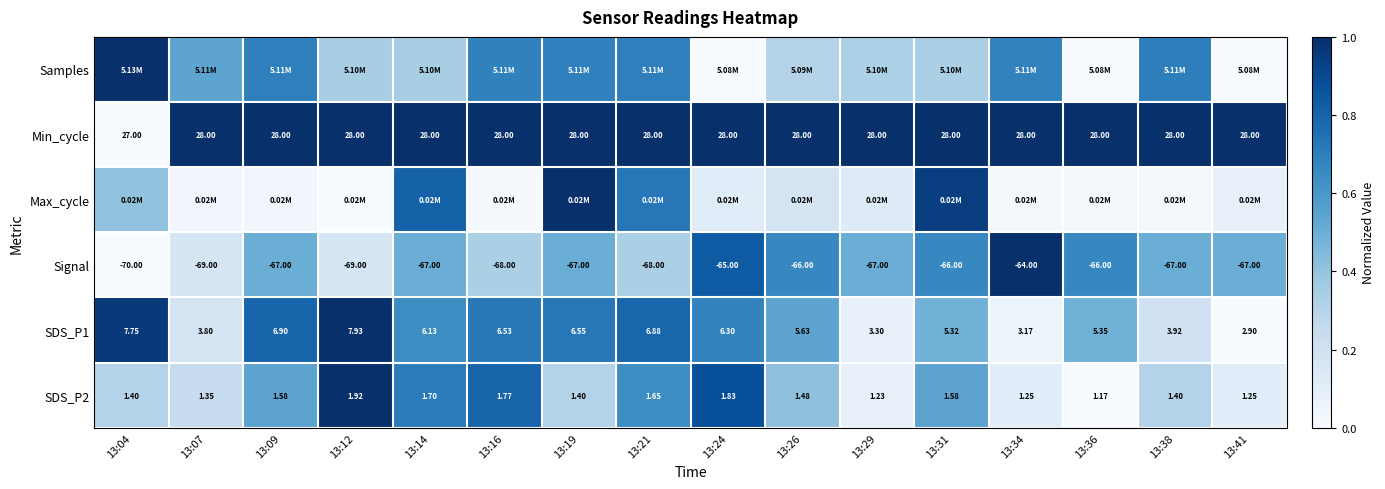

Rank the series at 13:09 from lowest to highest value.

Max_cycle, Signal, SDS_P2, Samples, SDS_P1, Min_cycle